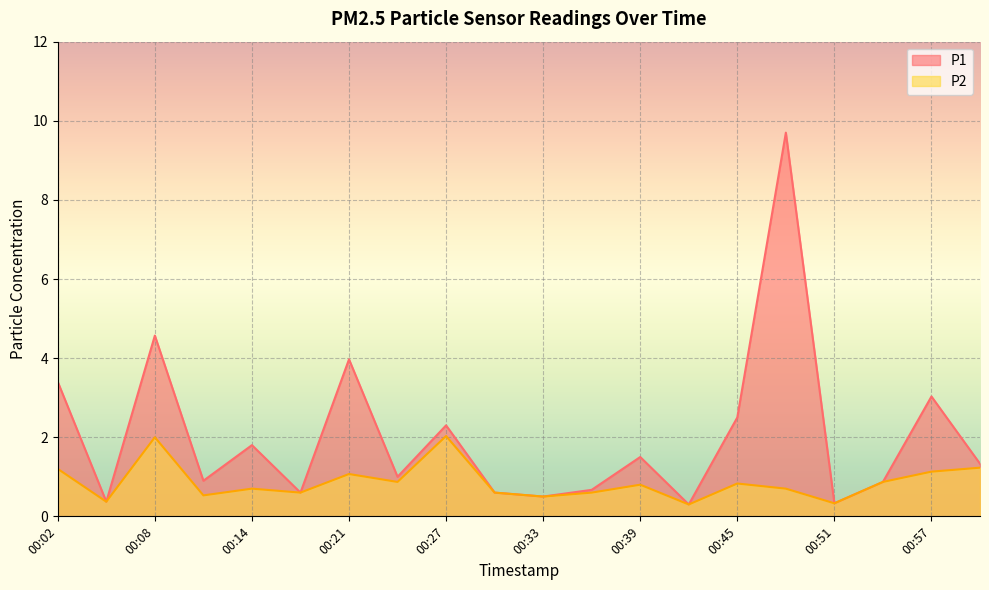

Which category has the lowest value across all series?

00:42